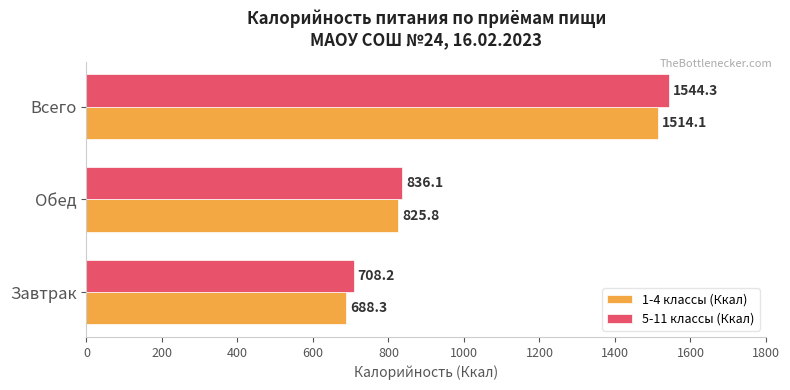

Where is 5-11 классы (Ккал) nearest to the value 1126?

Обед